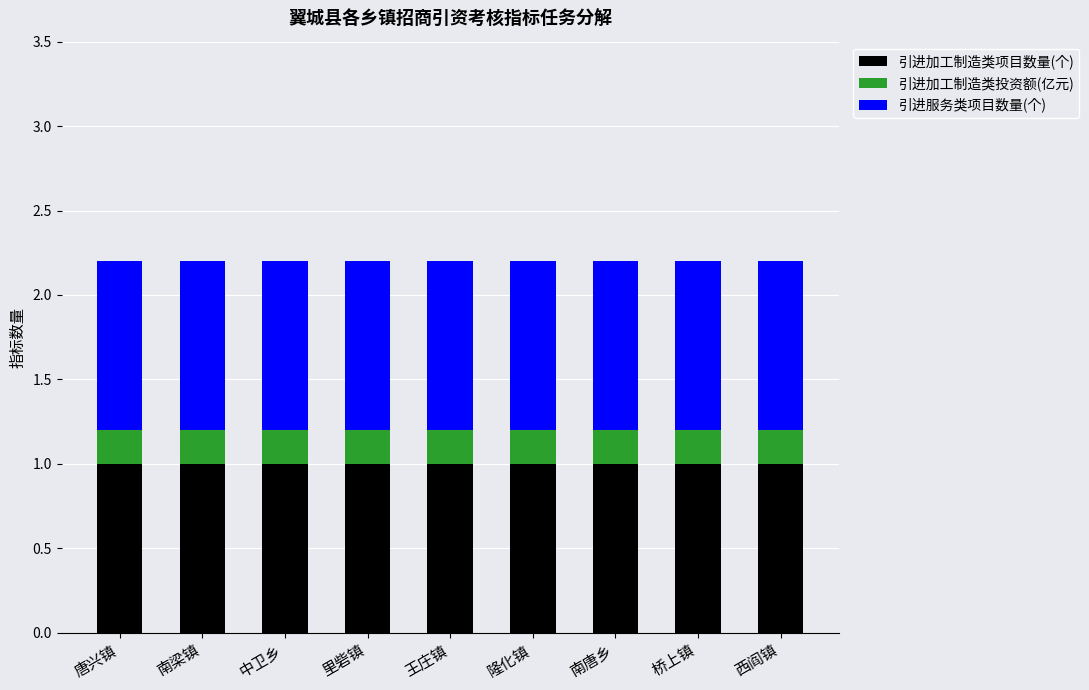

Read the 引进加工制造类项目数量(个) value at 南梁镇.

1.0